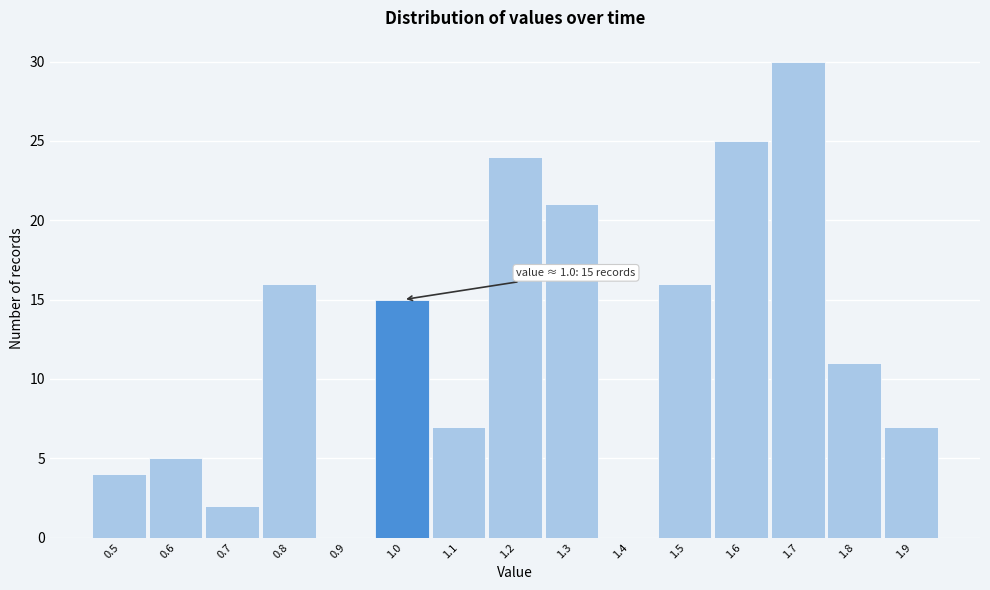

Reading left to right, what are all the values shown in this chart?

0.5=4	0.6=5	0.7=2	0.8=16	0.9=0	1.0=15	1.1=7	1.2=24	1.3=21	1.4=0	1.5=16	1.6=25	1.7=30	1.8=11	1.9=7